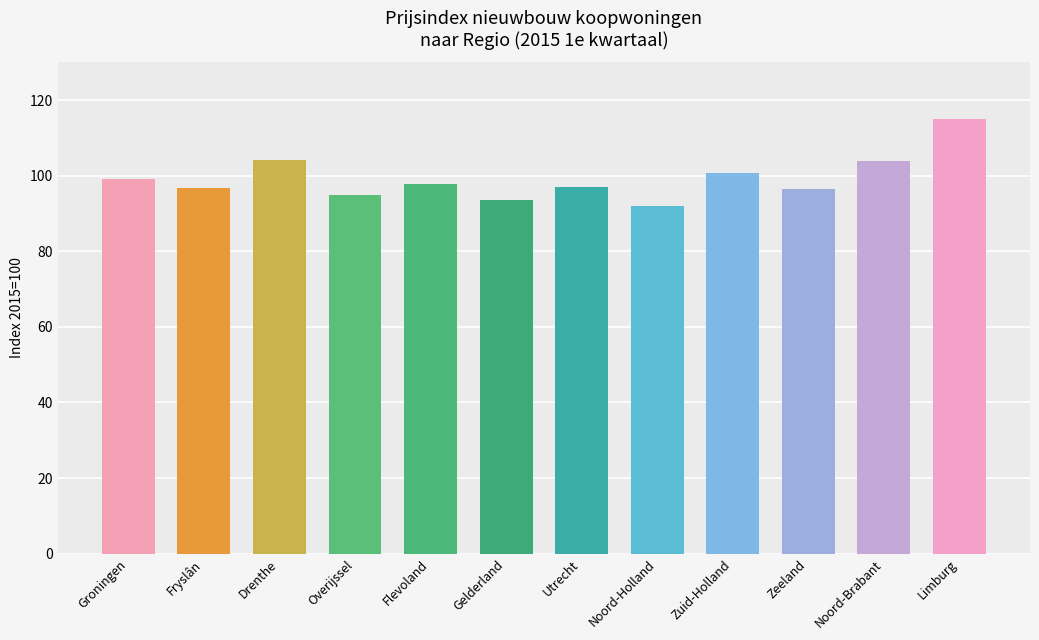

What is the value of the 4th bar from the left?

95.0